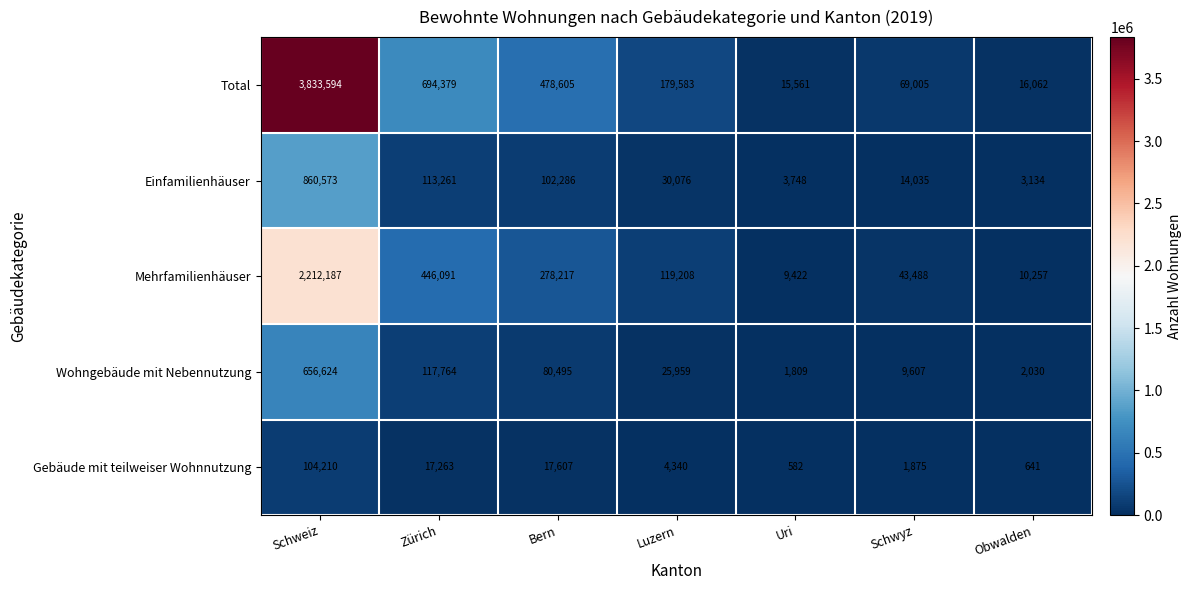

What value does the Wohngebäude mit Nebennutzung series have at Bern, to the nearest 100?

80500